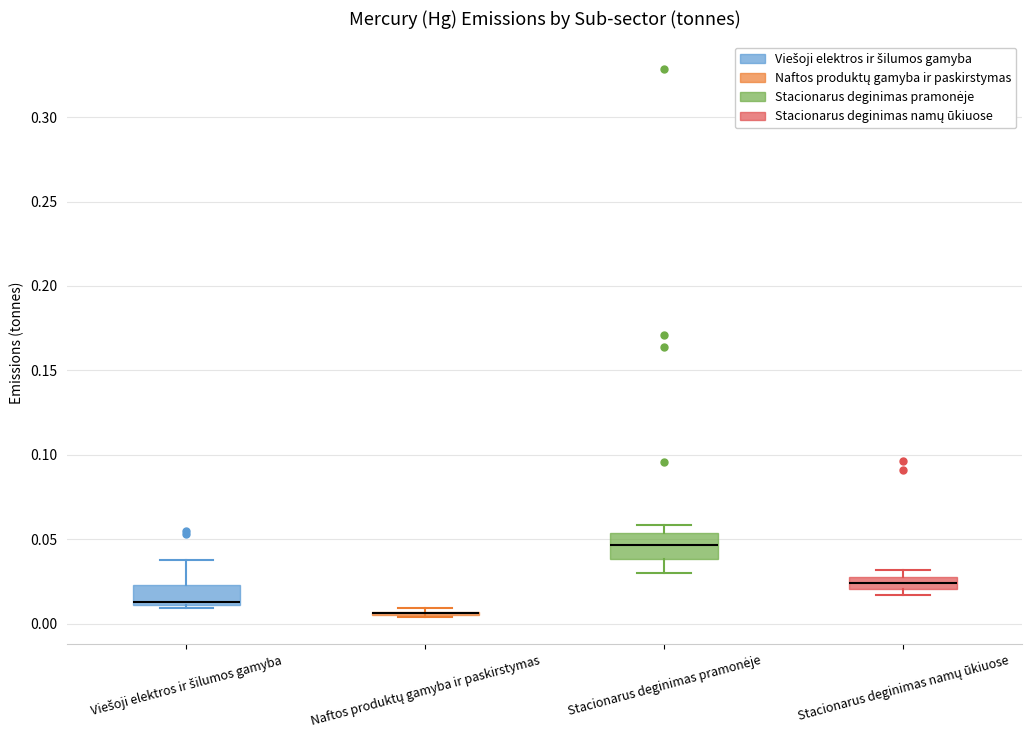

Where is the upper edge of the box for Viešoji elektros ir šilumos gamyba on the y-axis? The values are not printed on the chart, so give them approximately, as read against the axis.

0.025